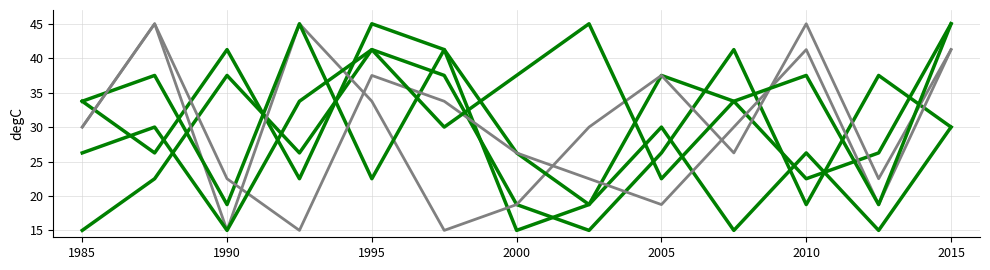

How many series are shown in this chart?

6